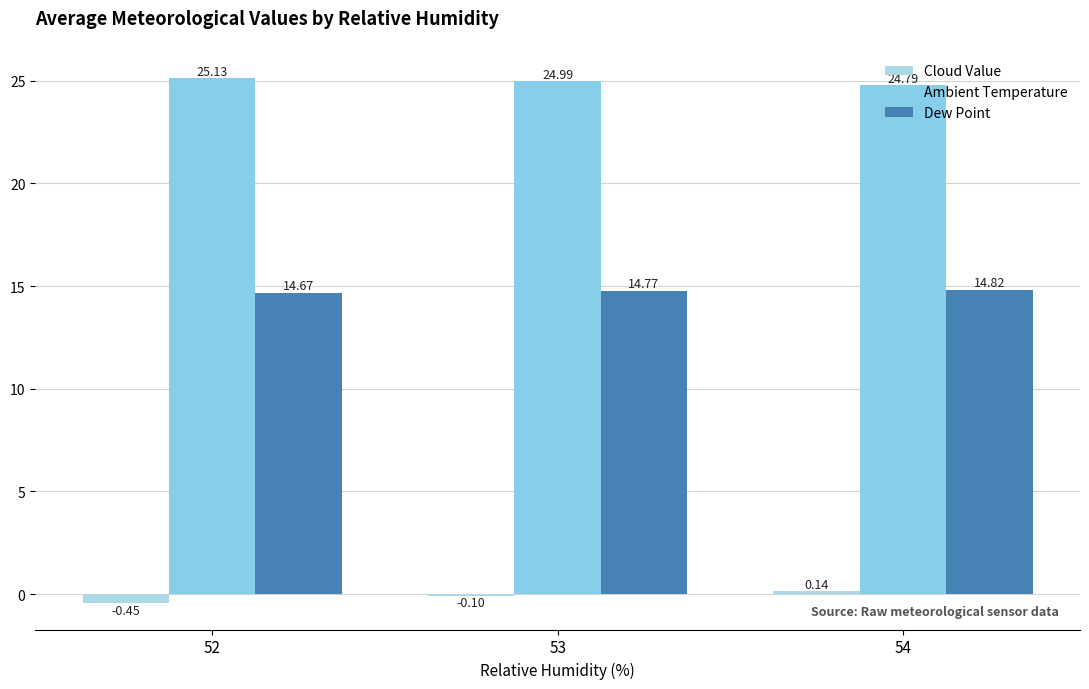

How many values in the Cloud Value series exceed 0?

1